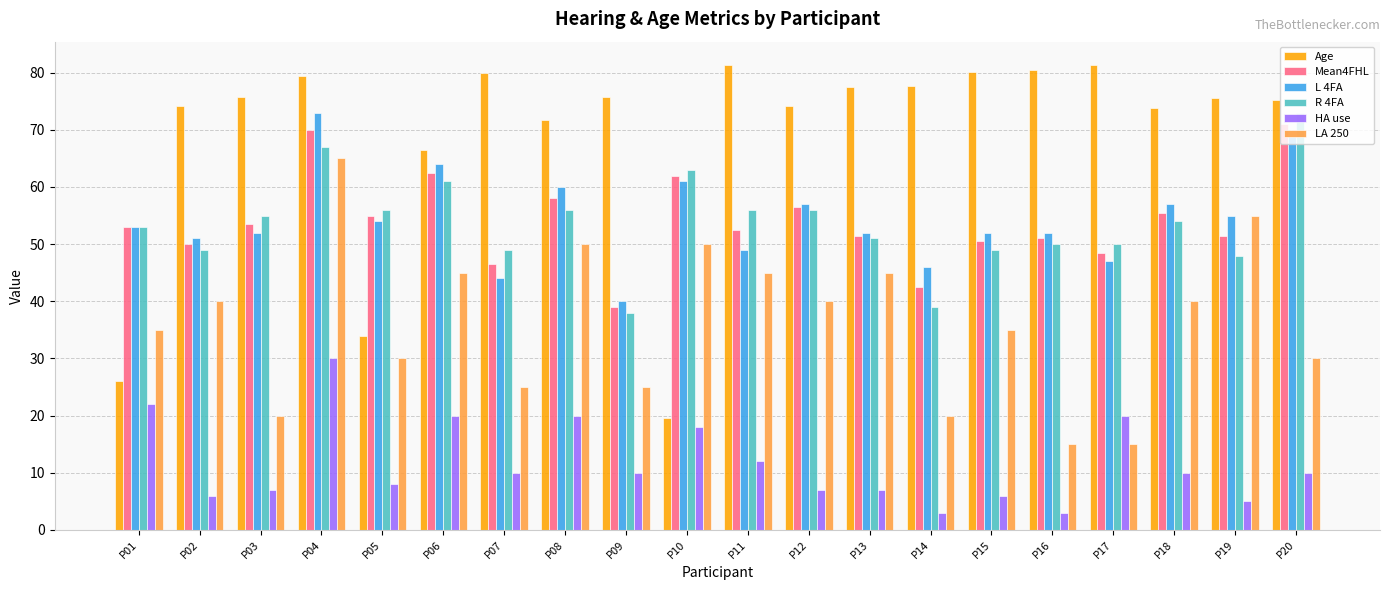

The value of L 4FA at P06 is 106.9. True or false?

False